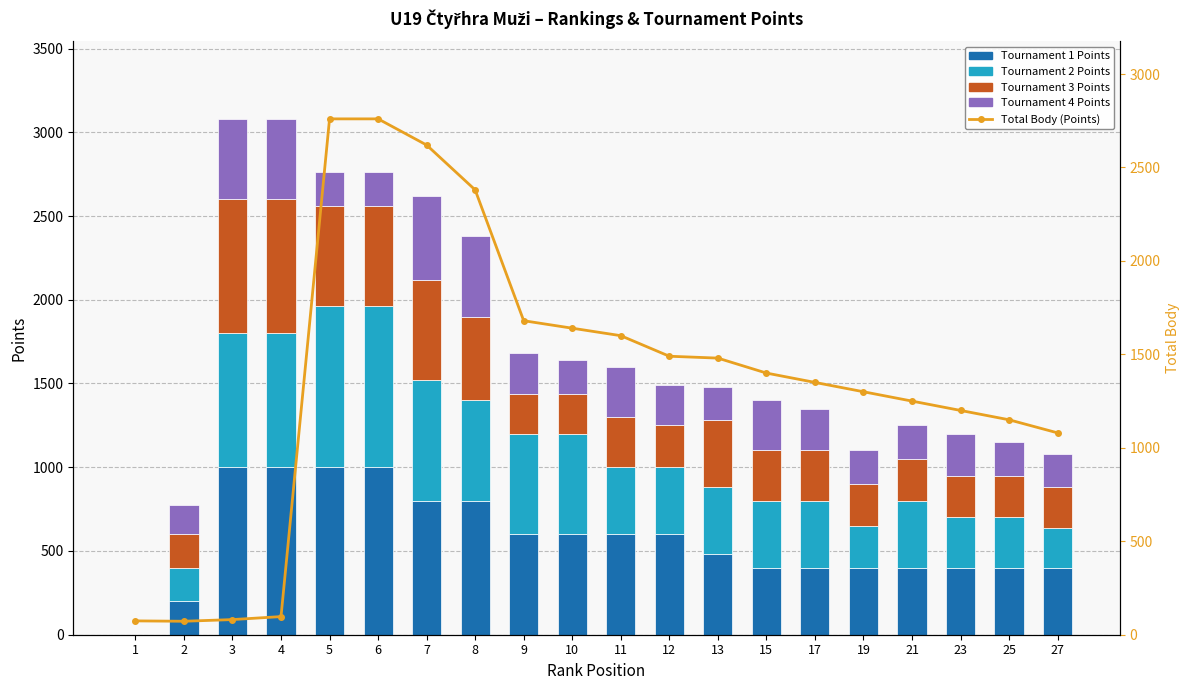

Rank the series at 8 from highest to lowest value.

Total Body (Points), Tournament 1 Points, Tournament 2 Points, Tournament 3 Points, Tournament 4 Points